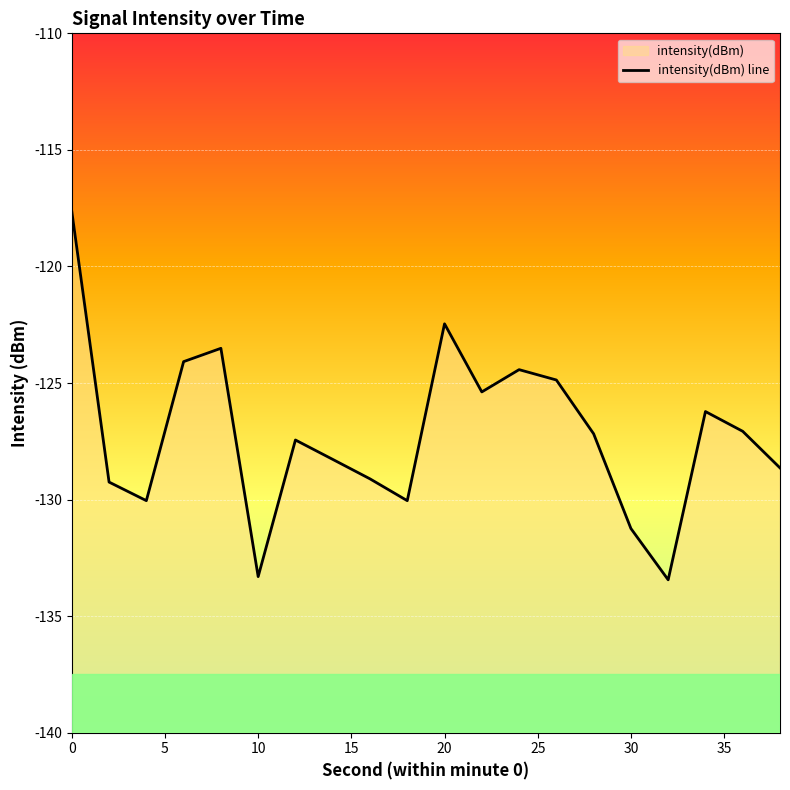

What is the smallest value displayed?

-133.4